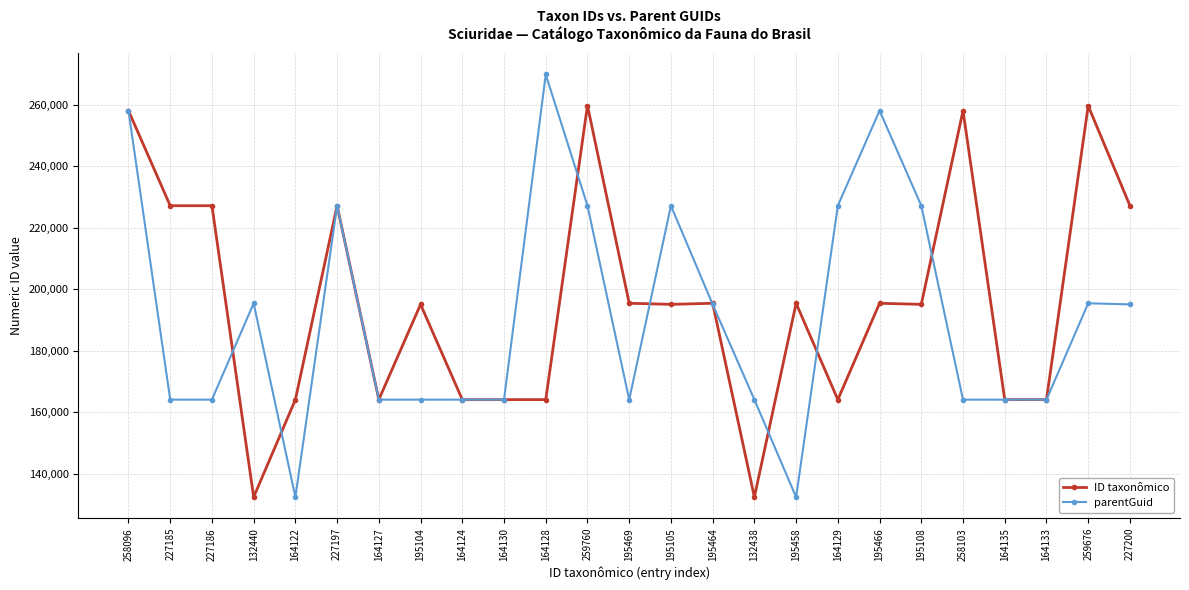

Rank the series by their average value, from highest to lowest.

ID taxonômico, parentGuid